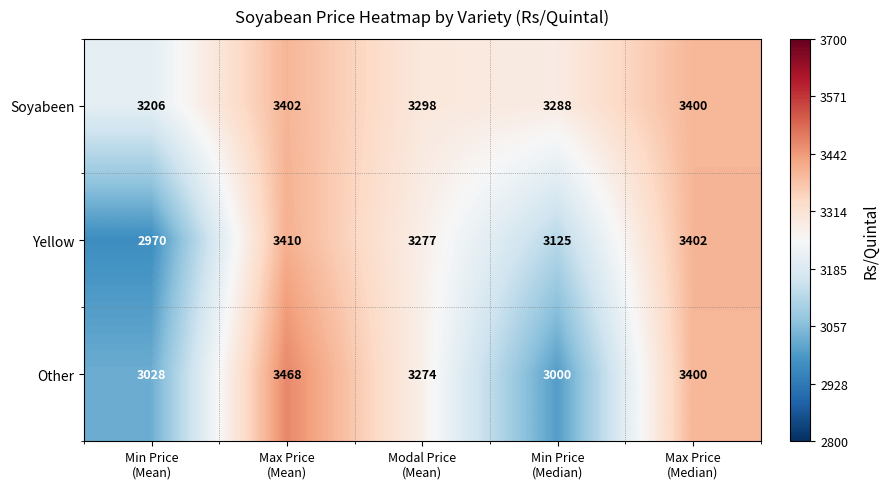

Reading left to right, what are all the values shown in this chart?

Soyabeen: 3206	3402	3298	3288	3400
Yellow: 2970	3410	3277	3125	3402
Other: 3028	3468	3274	3000	3400